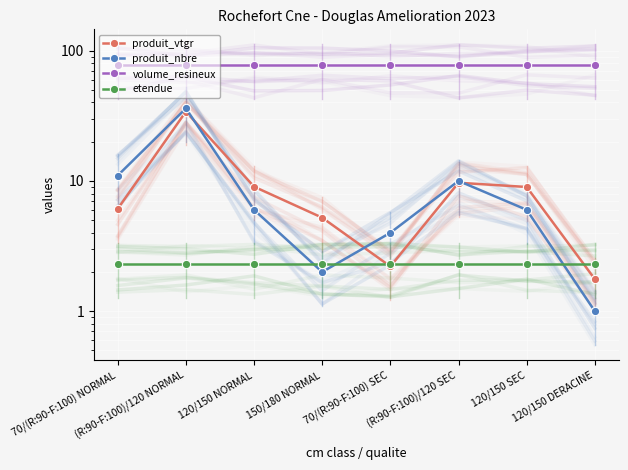

What is the highest value of the produit_nbre series?

36.0